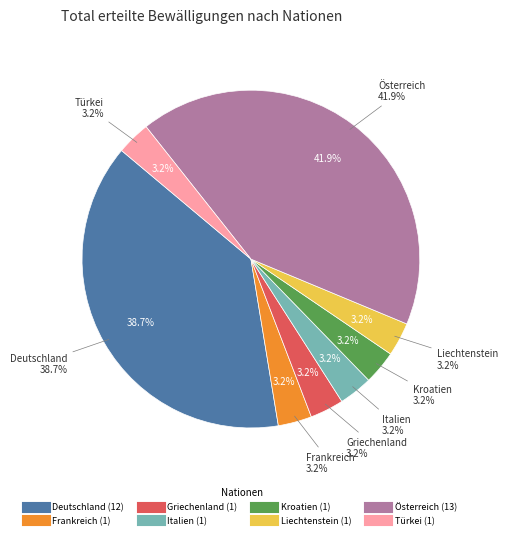

Is there a majority slice in this chart?

No